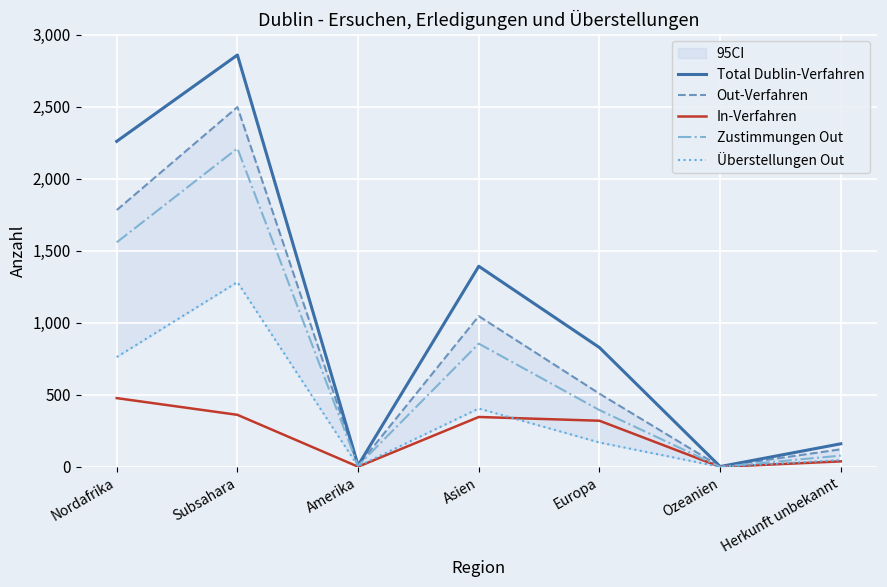

True or false: Out-Verfahren and In-Verfahren intersect in this chart.

False